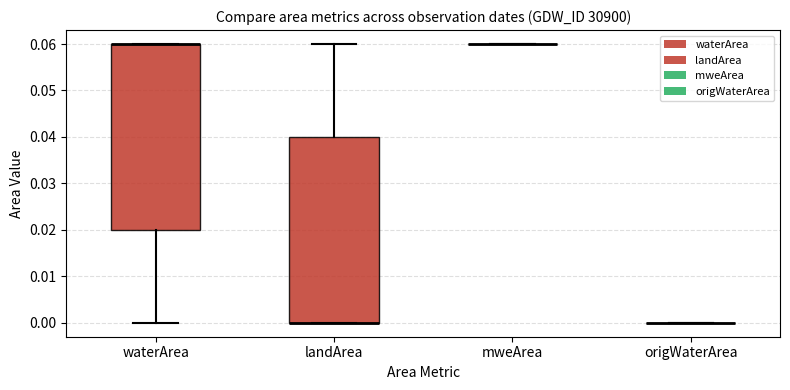

Reading left to right, transcribe this box plot: for each box, give where its median line is, the range the box spans, and where its two whiskers end, as read against the y-axis. The values are not printed on the chart, so give them approximately, as read against the axis.

waterArea: median 0.06 (drawn on the box's upper edge), box 0.02 to 0.06, whiskers 0.00 to 0.06
landArea: median 0.00 (drawn on the box's lower edge), box 0.00 to 0.04, whiskers 0.00 to 0.06
mweArea: box collapsed to a line at 0.06, whiskers 0.06 to 0.06
origWaterArea: box collapsed to a line at 0.00, whiskers 0.00 to 0.00